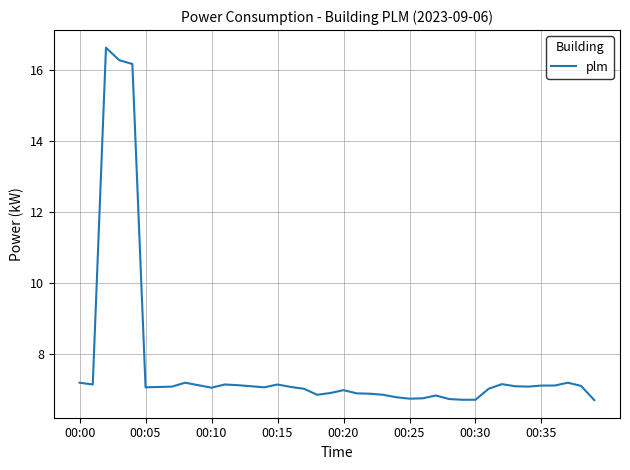

What is the difference between the maximum and minimum values?

9.9